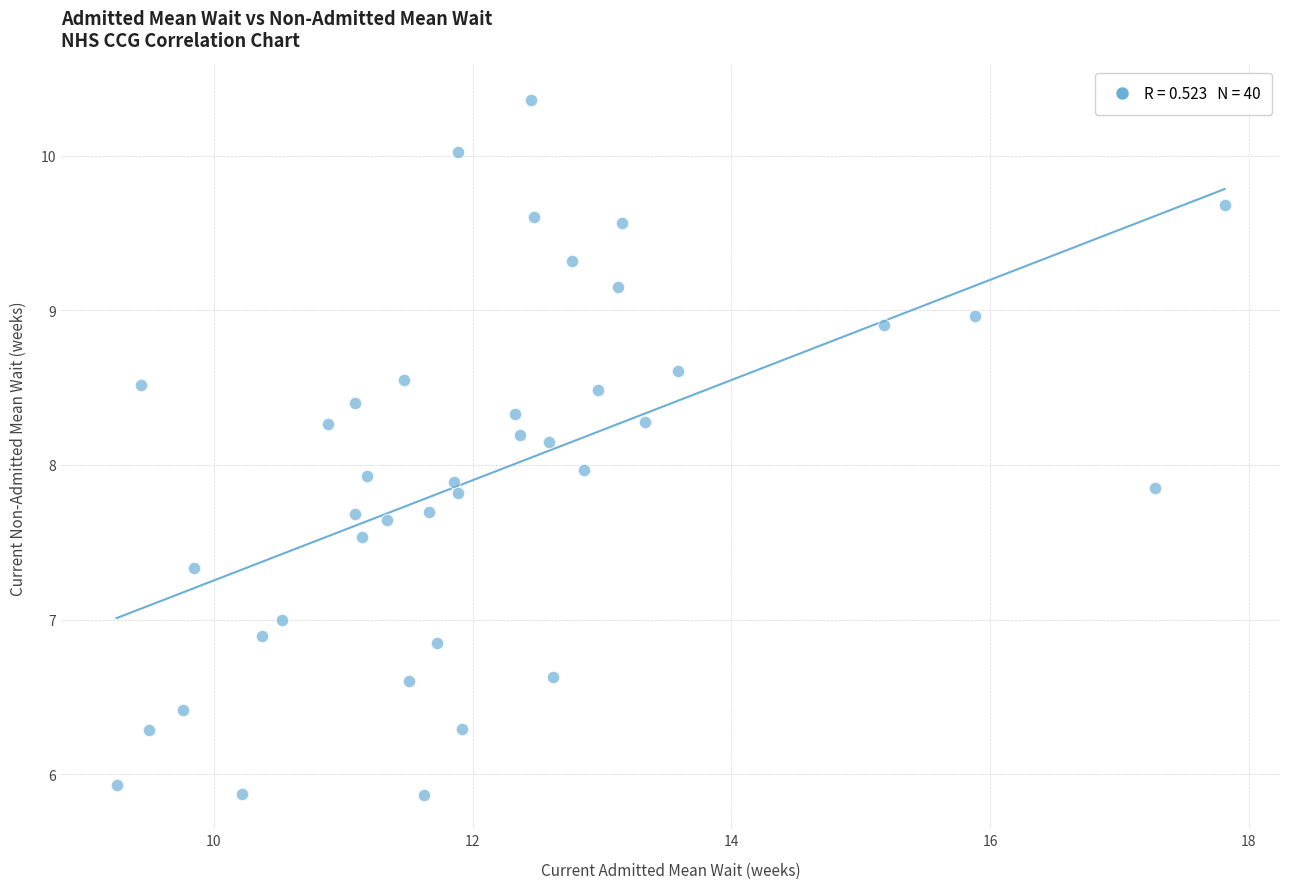

What is the range of Y values (max minus min)?

4.5